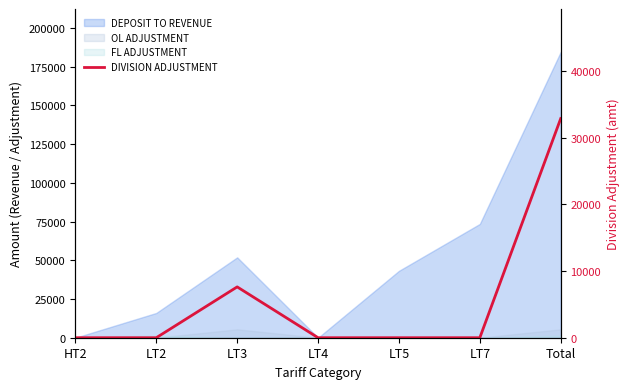

The chart shows a value of 0 at HT2. True or false?

True